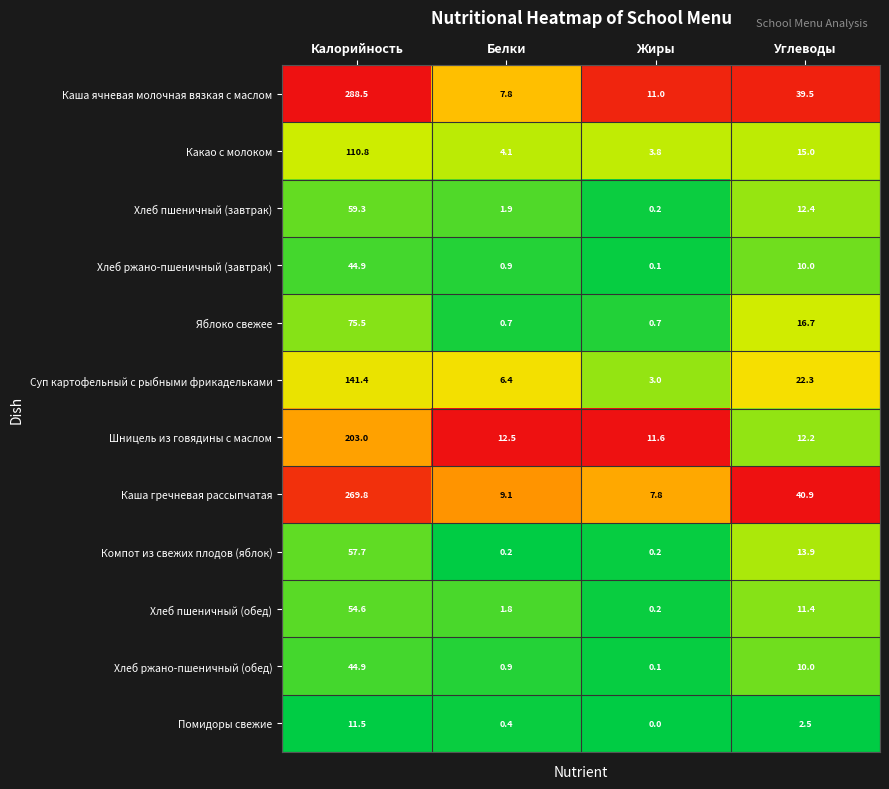

What is the difference between the maximum and minimum values in the Яблоко свежее series?

74.8